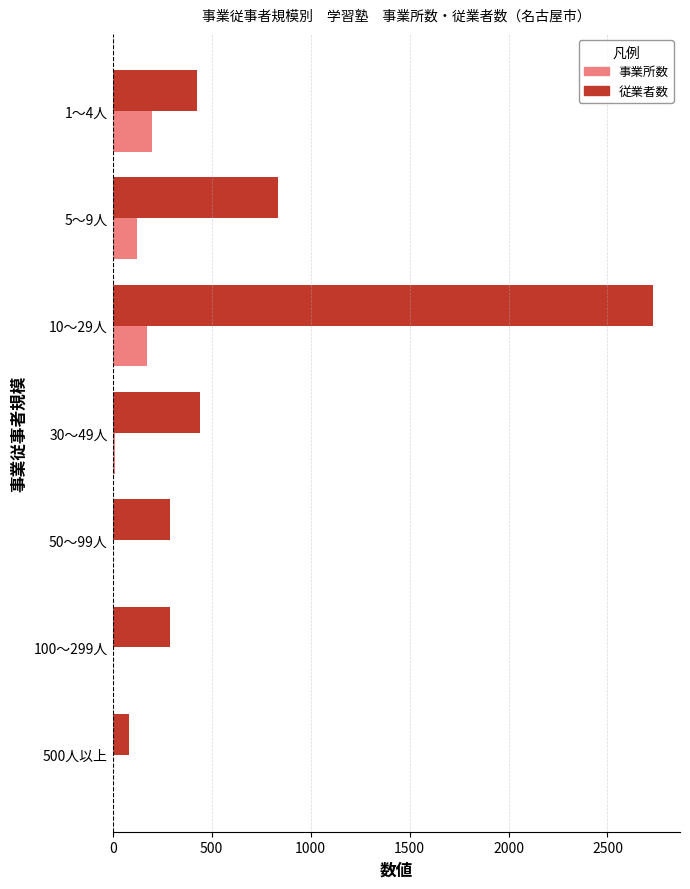

Which series has the largest range (max minus min)?

従業者数